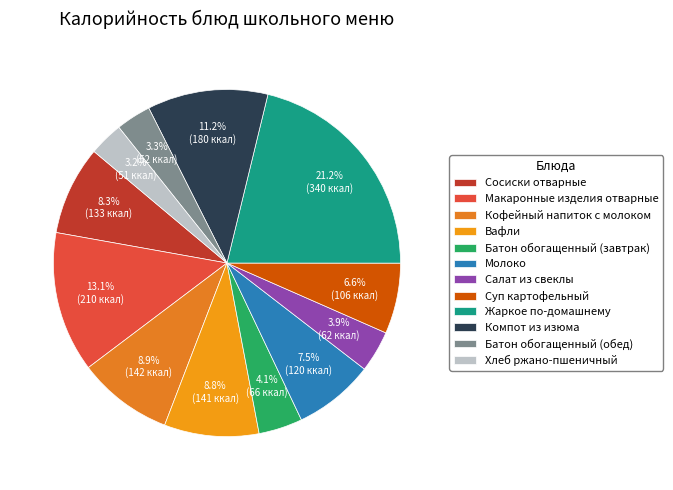

To the nearest percent, what portion does Макаронные изделия отварные represent?

13%